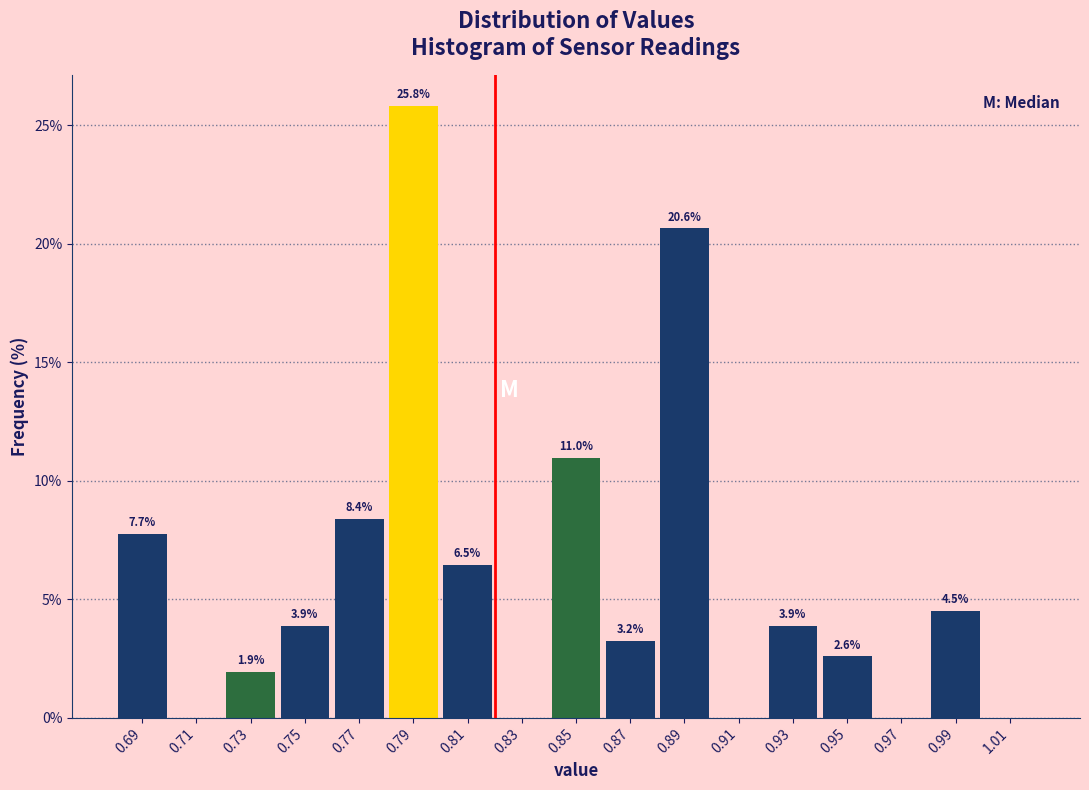

Which range on the x-axis has the tallest bar?

0.78 to 0.80